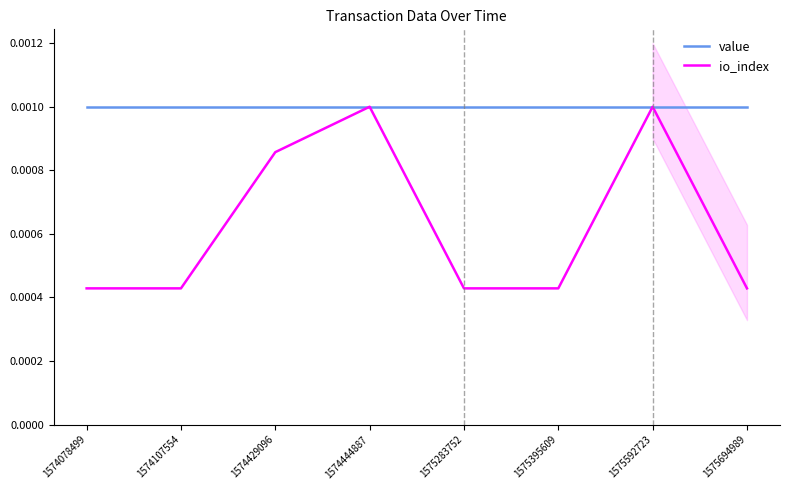

Which category has the highest value across all series?

1574078499